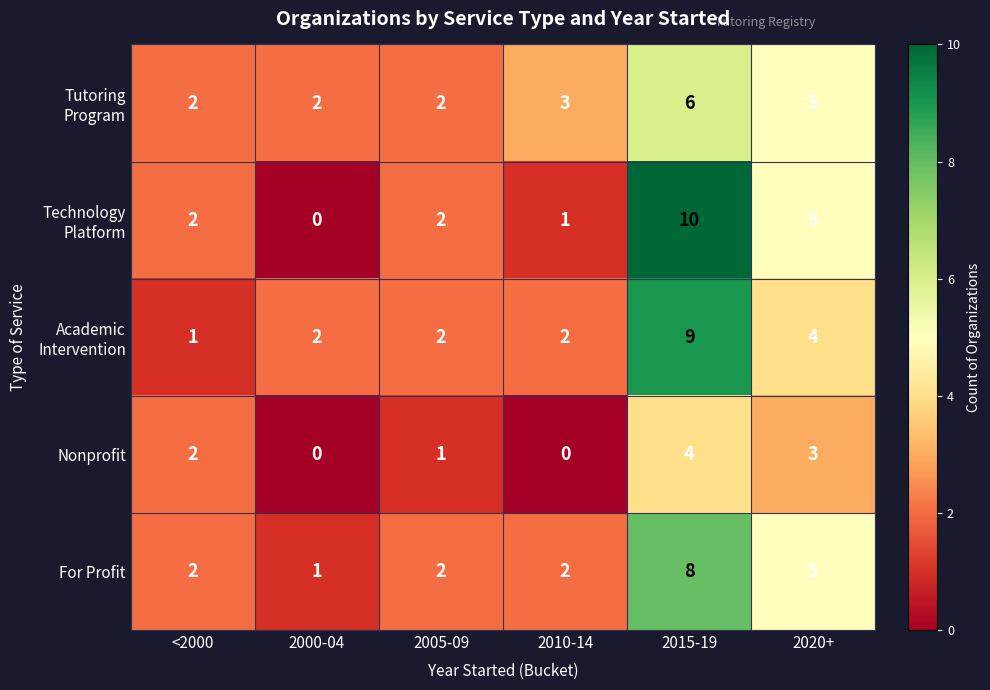

At which category is the sum across all series the highest?

2015-19